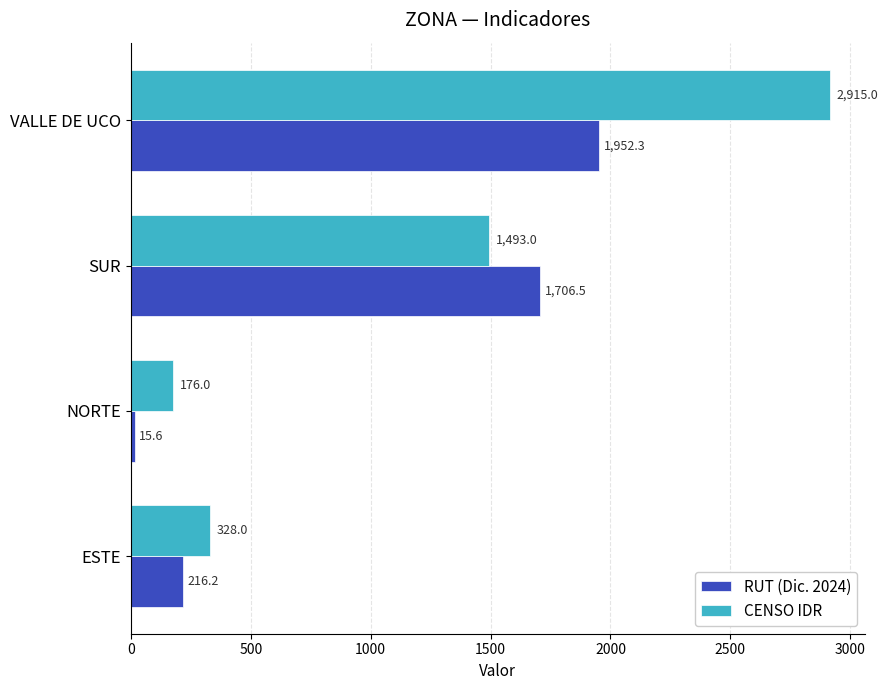

Rank the series at ESTE from highest to lowest value.

CENSO IDR, RUT (Dic. 2024)